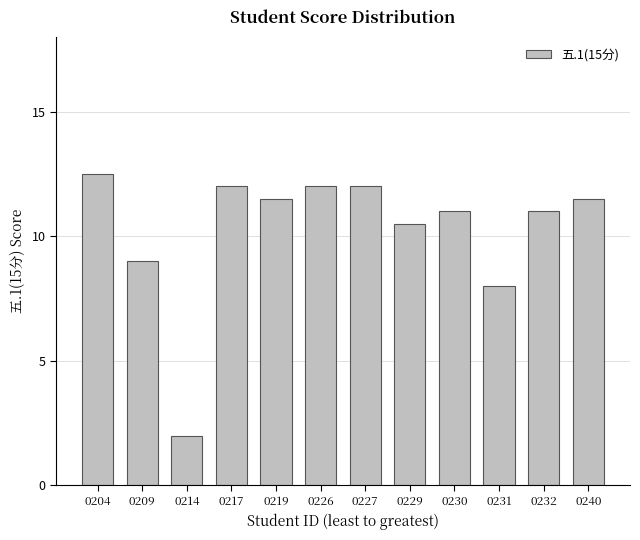

What is the sum of all values?

123.0